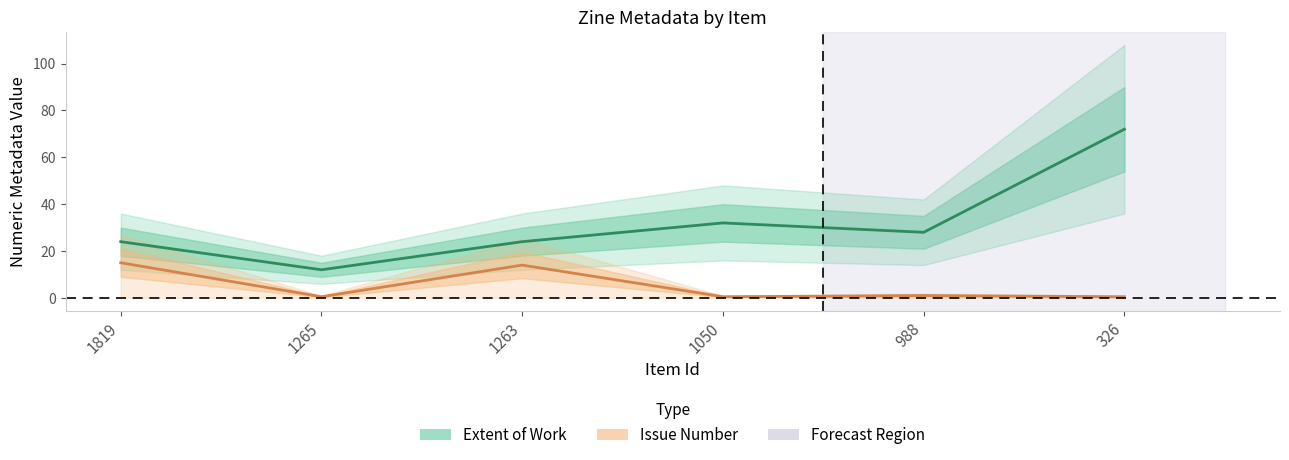

True or false: Extent of Work has more than 1 interior local peaks.

False